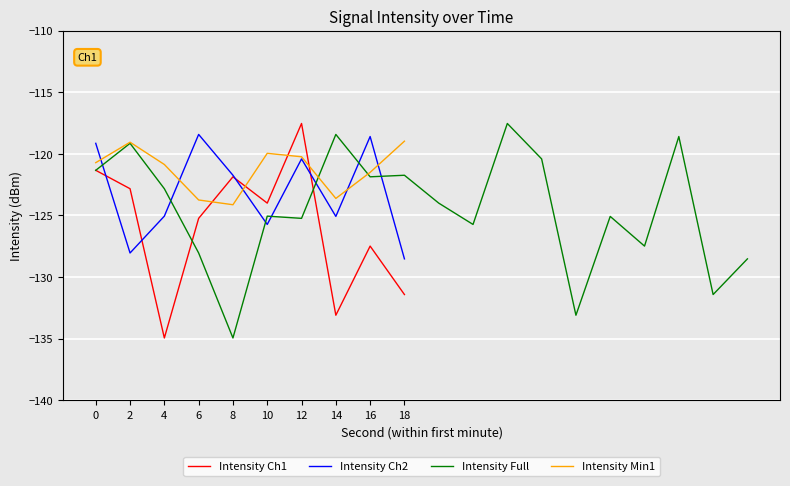

Does the chart display data point markers on the line(s)?

No